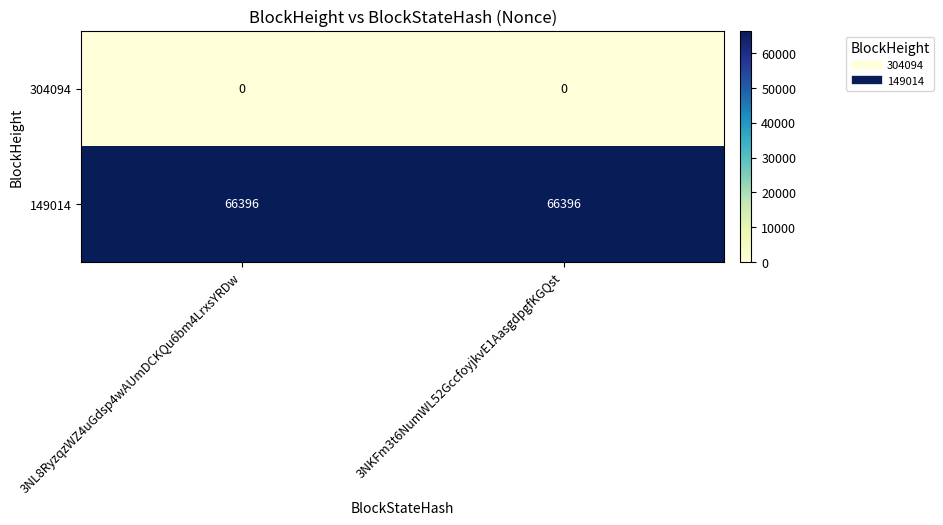

Reading right to left, transcribe all the data shown in this chart.

304094: 0	0
149014: 66396	66396